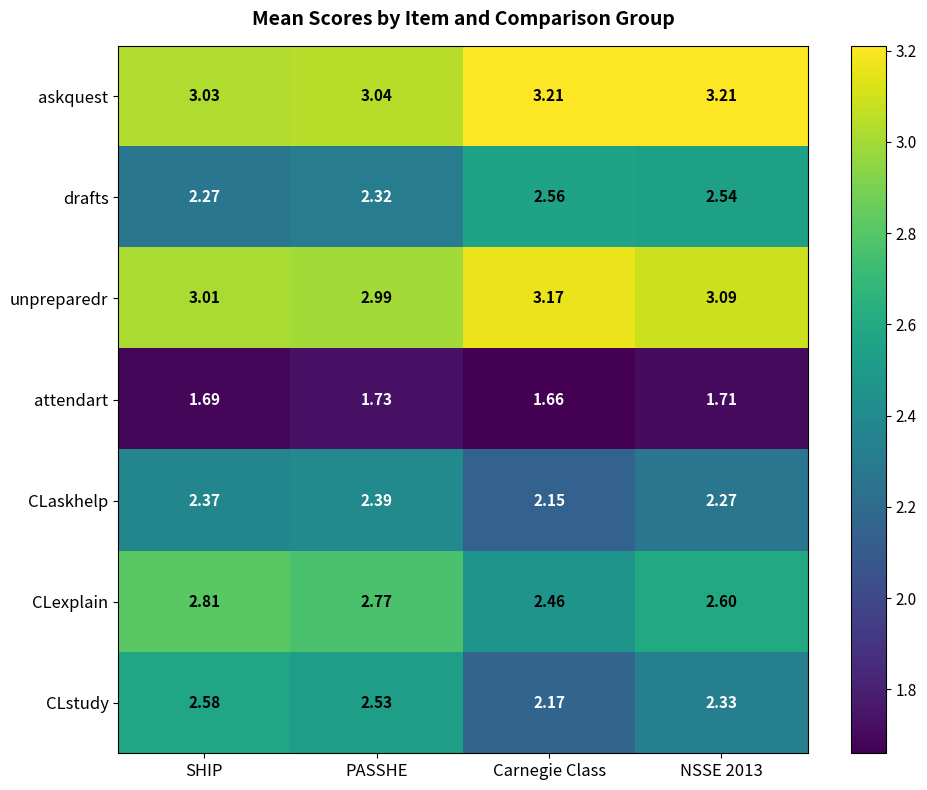

Which series changed the most between SHIP and NSSE 2013?

drafts